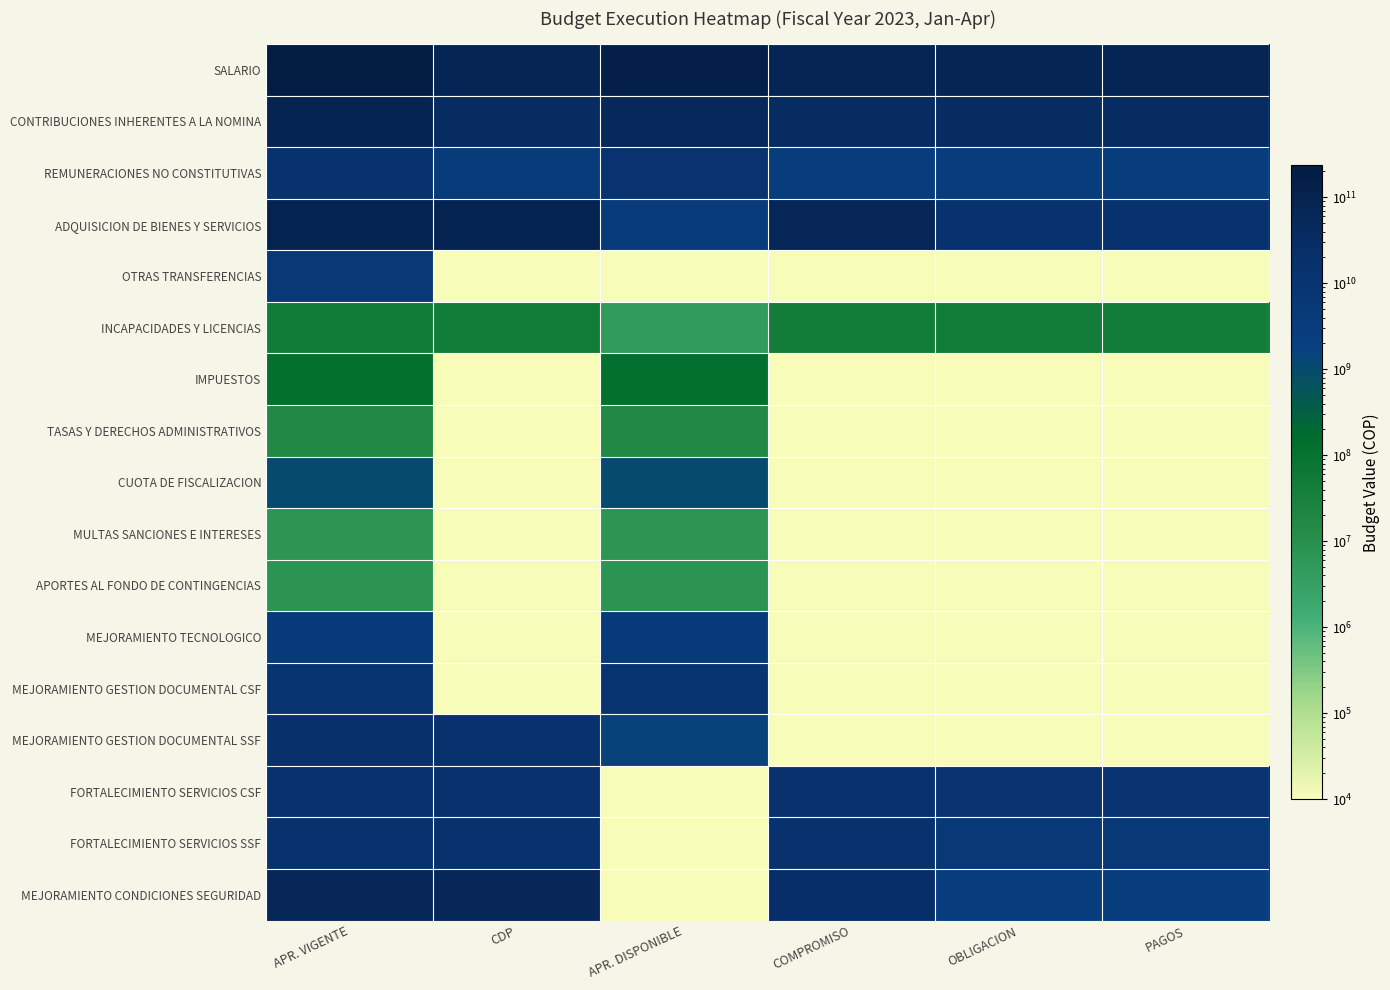

At which category does the chart reach its peak across all series?

APR. VIGENTE